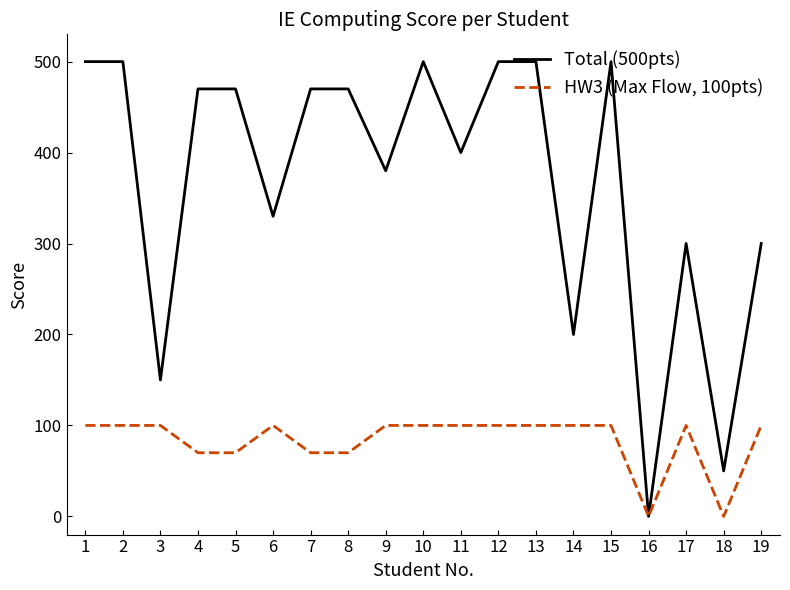

What is the spread (max minus min) of values at 18?

50